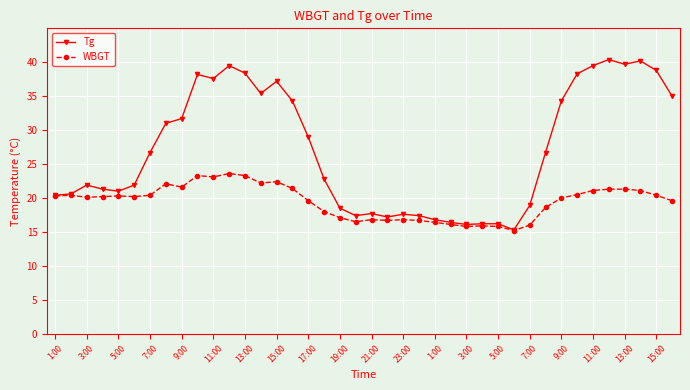

How many lines are shown in the chart?

2